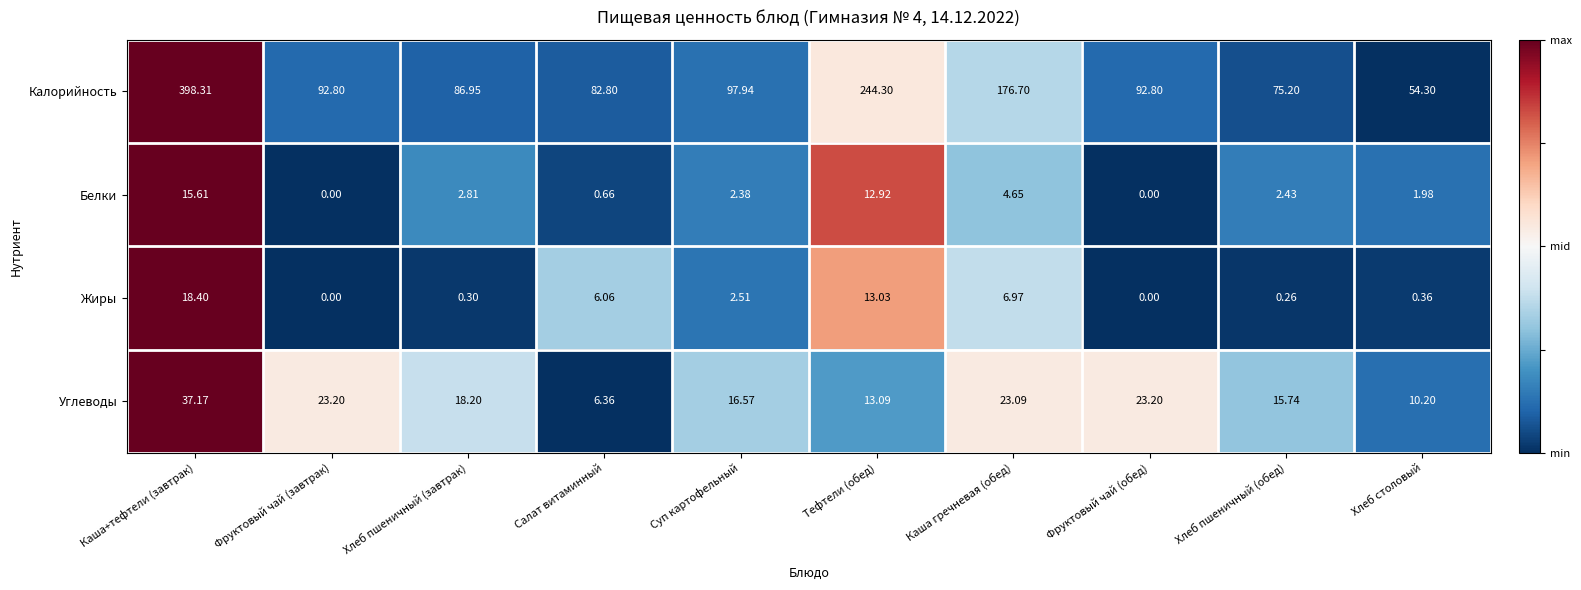

At how many categories does at least one series exceed 0?

10